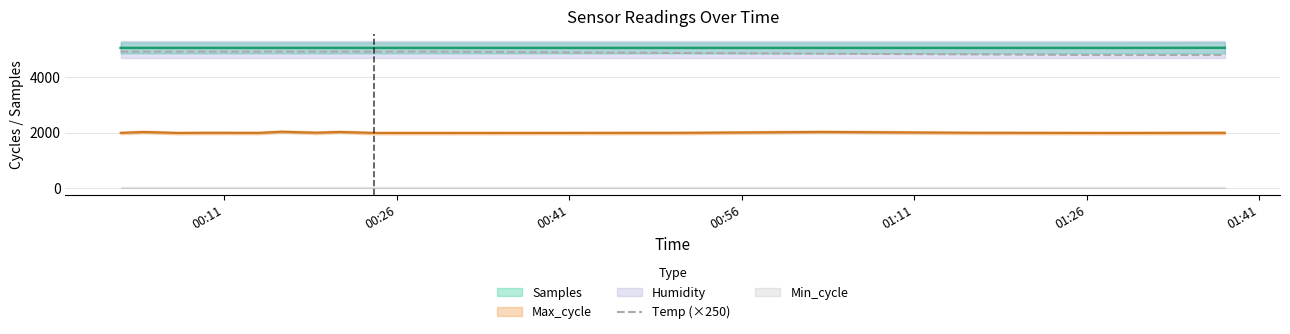

What is the highest value of the Temp (×250) series?

4925